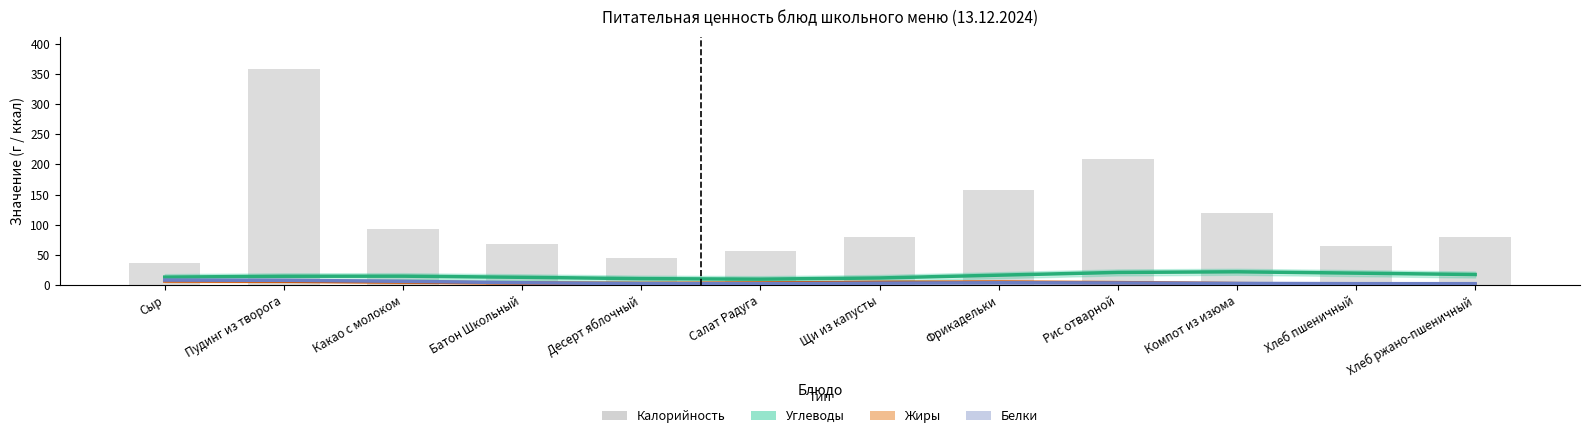

Which series has the largest total across all categories?

Калорийность